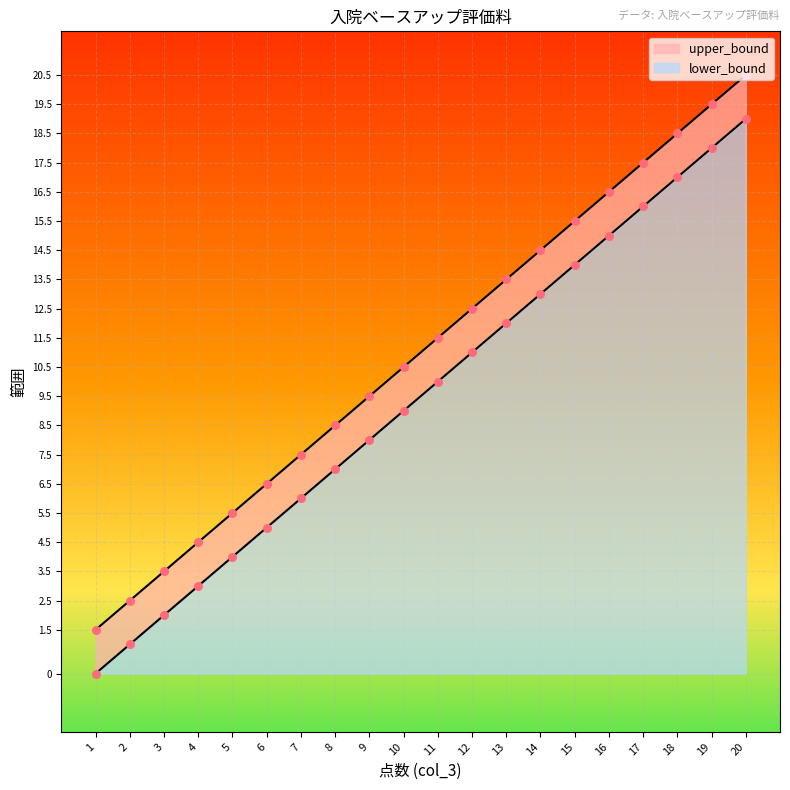

At which category is the sum across all series the highest?

20